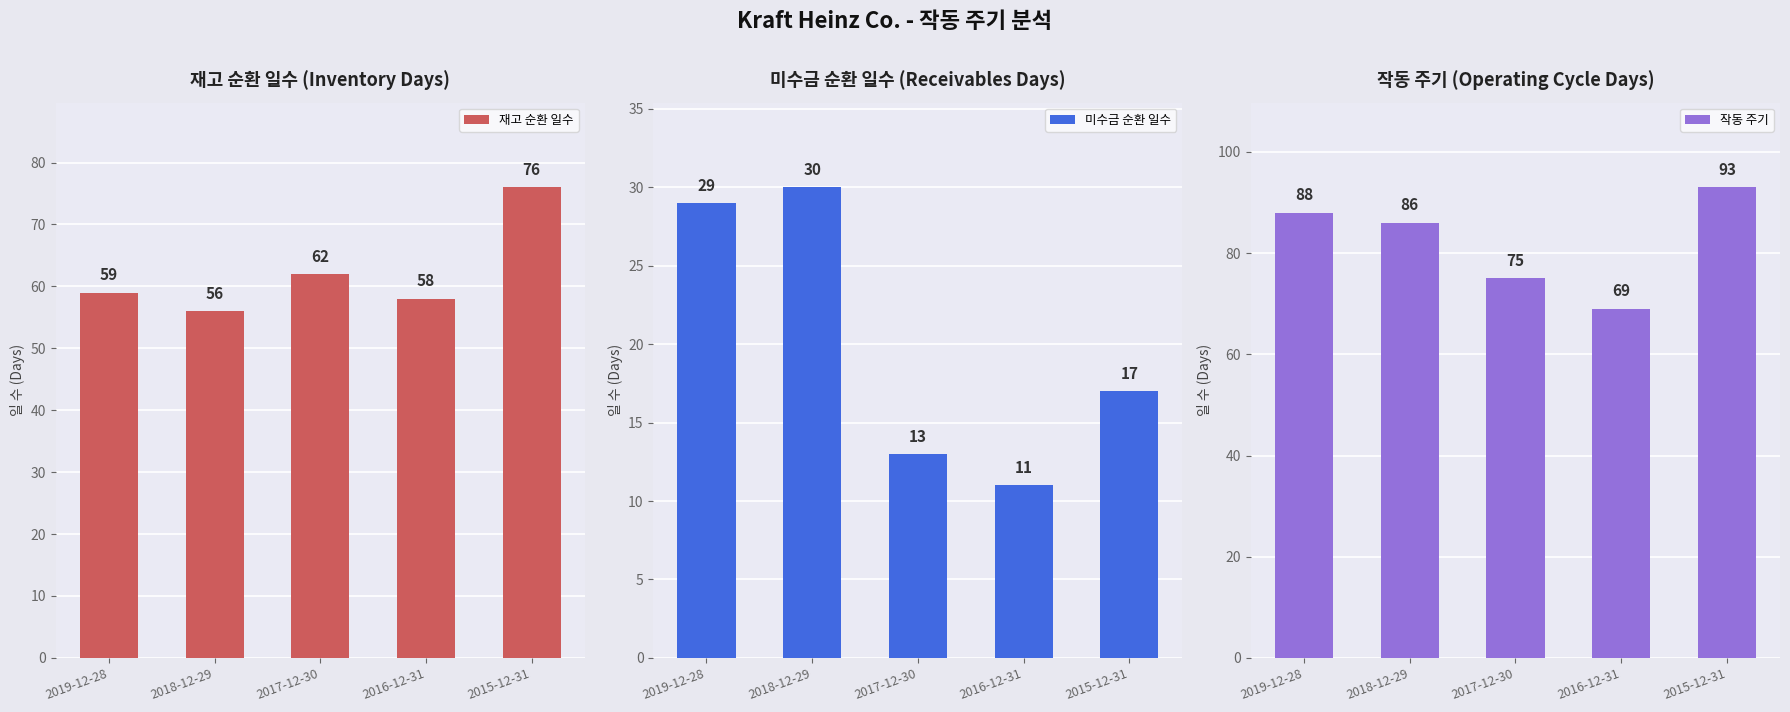

List the labels in order of 작동 주기 value, smallest first.

2016-12-31, 2017-12-30, 2018-12-29, 2019-12-28, 2015-12-31